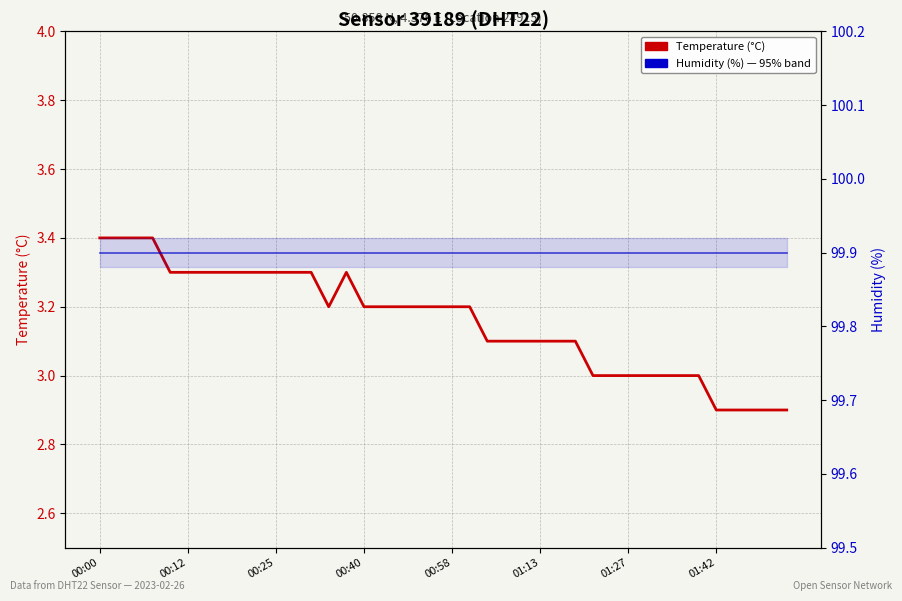

What is the maximum value for Temperature (°C)?

3.4